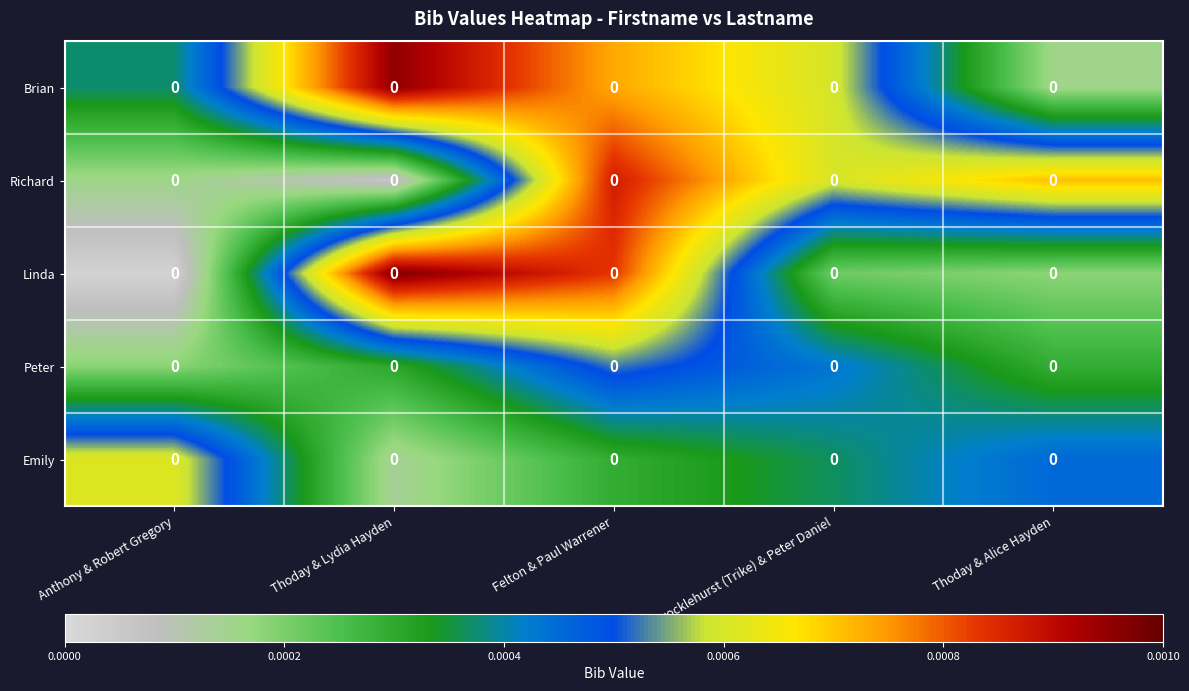

Count the number of categories in the chart.

5